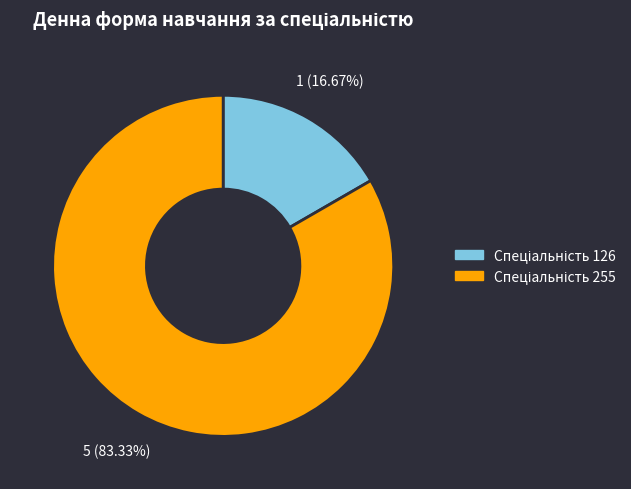

To the nearest percent, what is the difference between the largest and smallest slice percentages?

67%